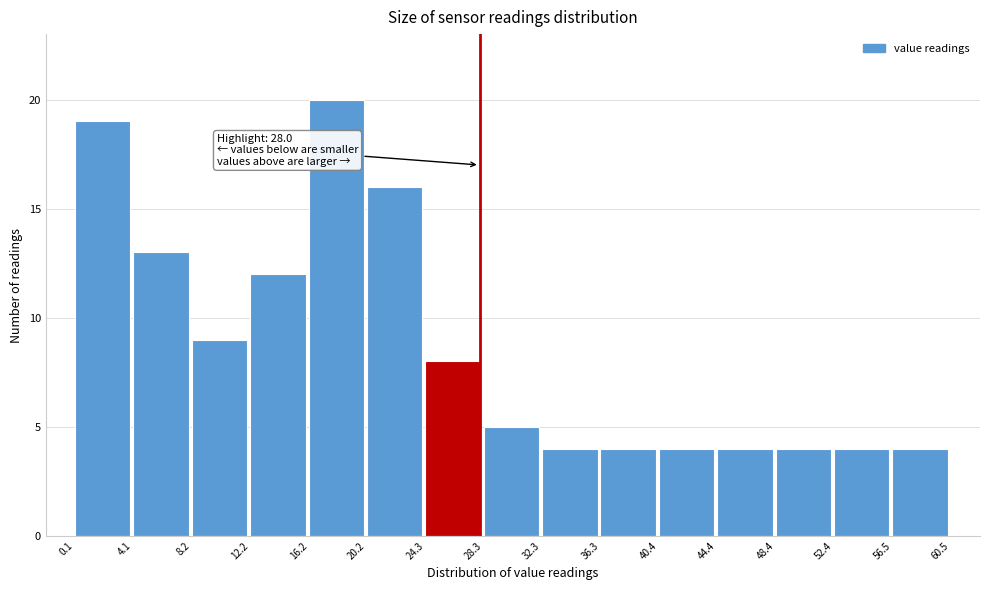

Which range on the x-axis has the tallest bar?

16.2 to 20.2